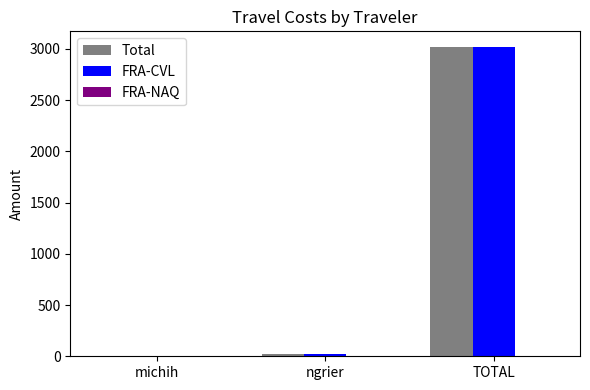

At which category is the sum across all series the highest?

TOTAL